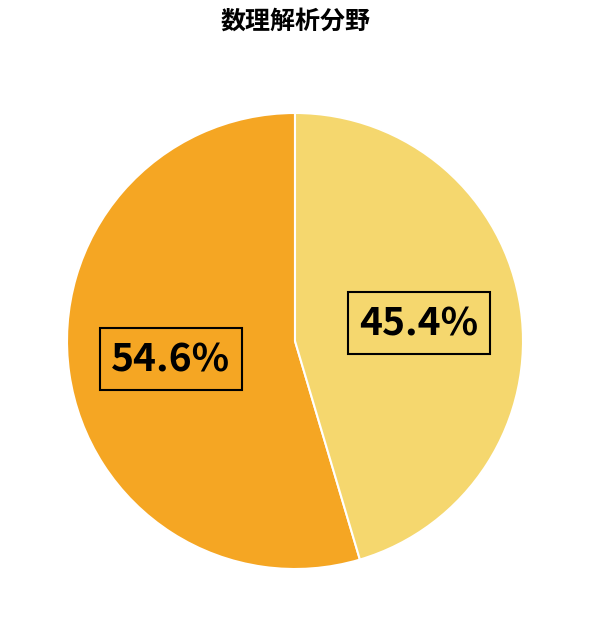

Is there any slice that represents more than half of the pie?

Yes